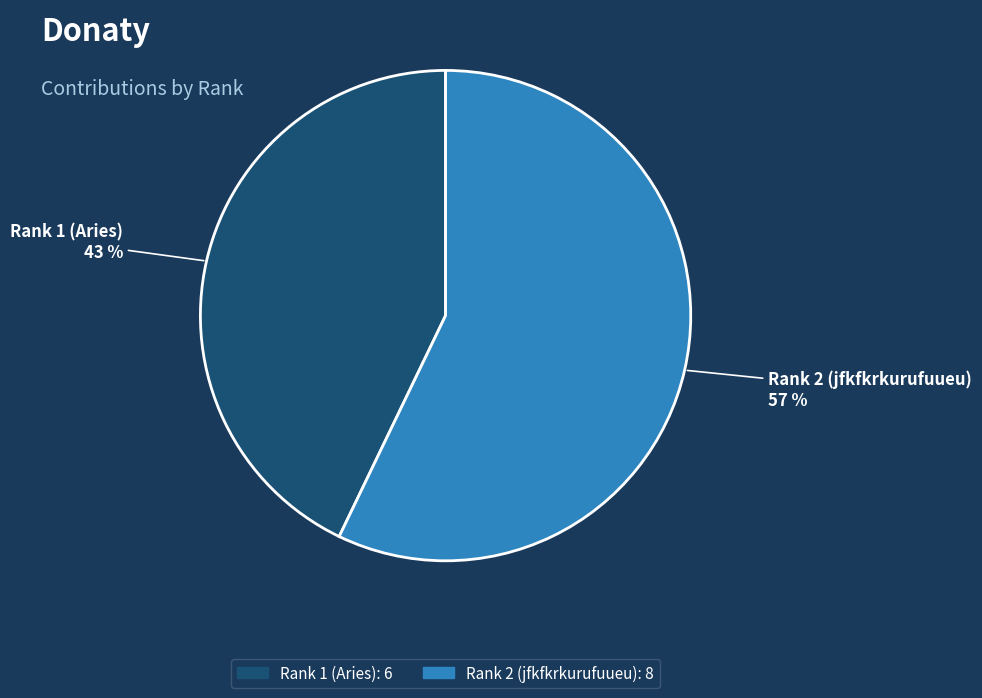

The Rank 1 (Aries) slice represents 43% of the pie. True or false?

True